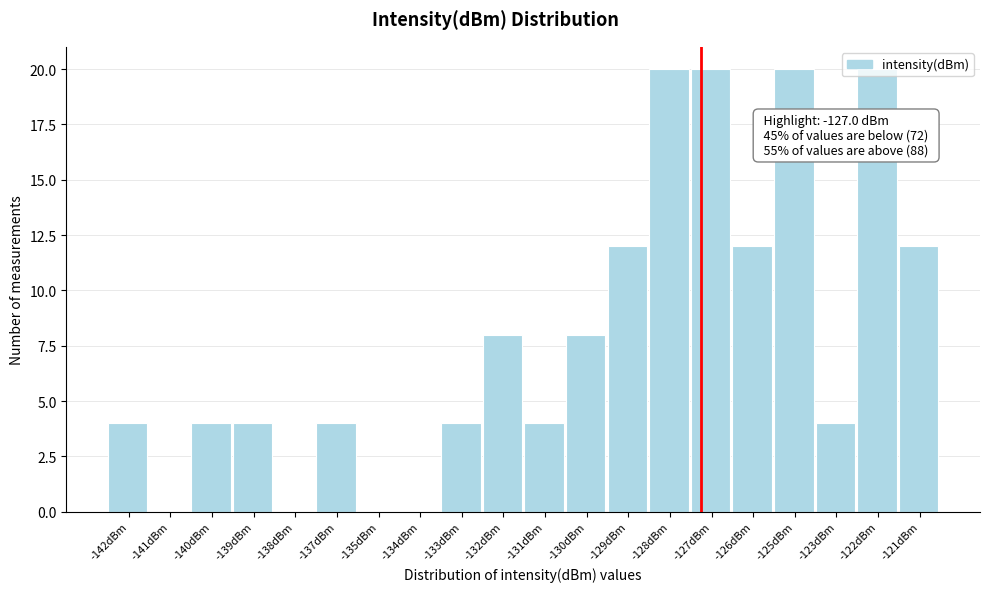

What is the ratio of the value at -133dBm to the value at -121dBm?

0.3